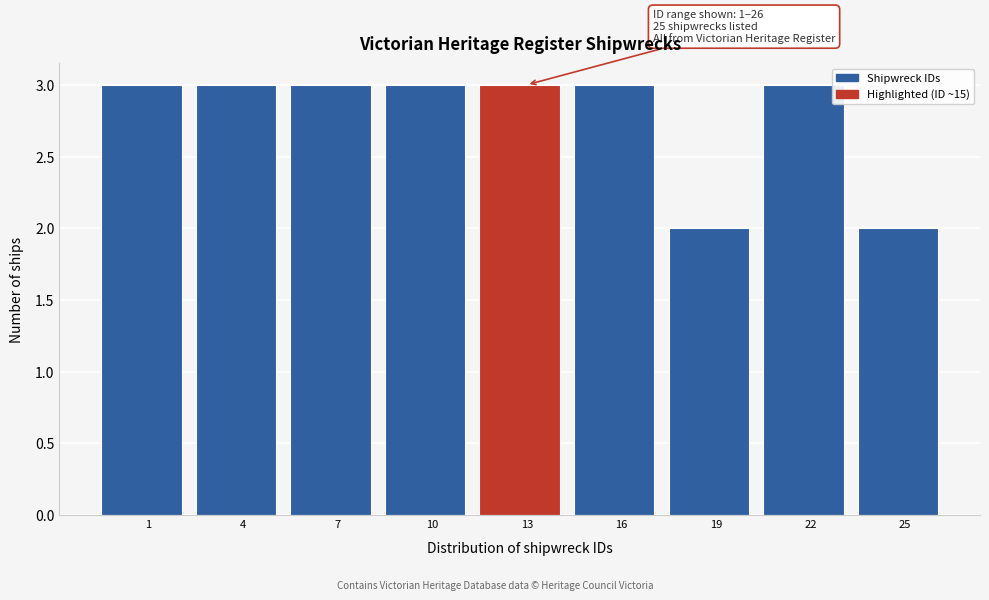

Reading right to left, extract all data points from this chart.

25=2	22=3	19=2	16=3	13=3	10=3	7=3	4=3	1=3